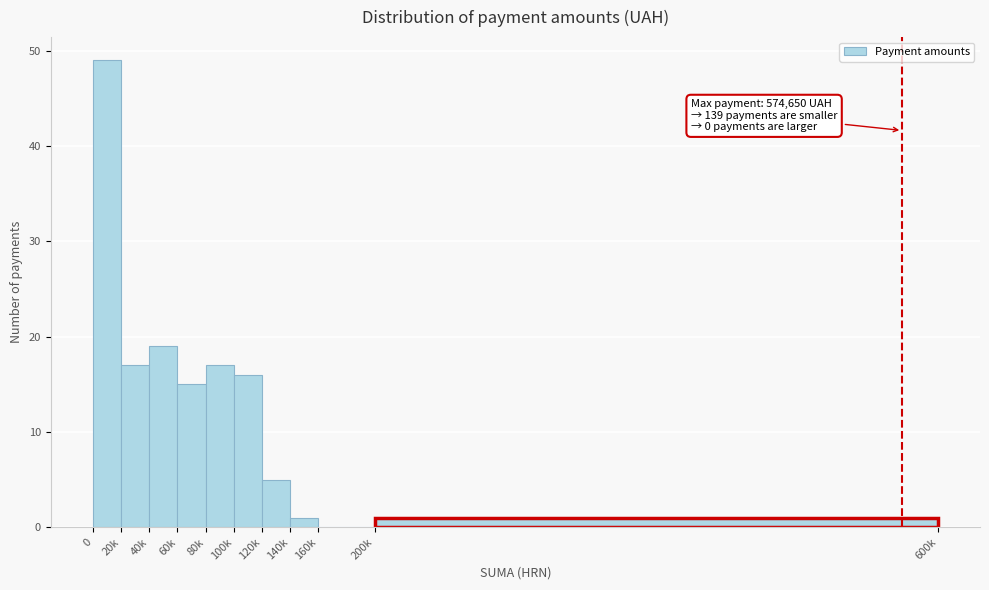

Reading left to right, list all the values displayed in this chart.

0=49	20k=17	40k=19	60k=15	80k=17	100k=16	120k=5	140k=1	160k=0	200k=1